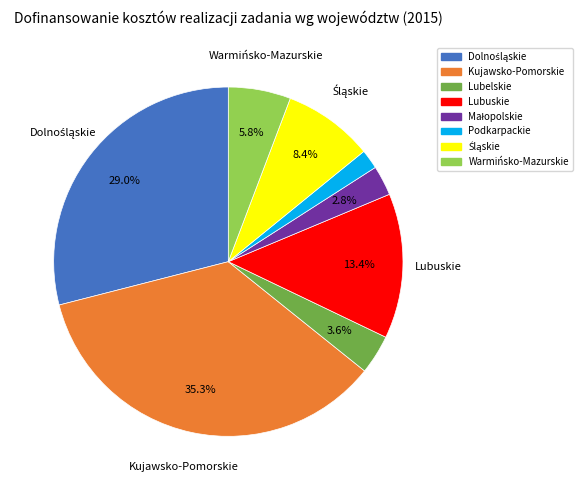

Between Lubelskie and Warmińsko-Mazurskie, which is larger?

Warmińsko-Mazurskie